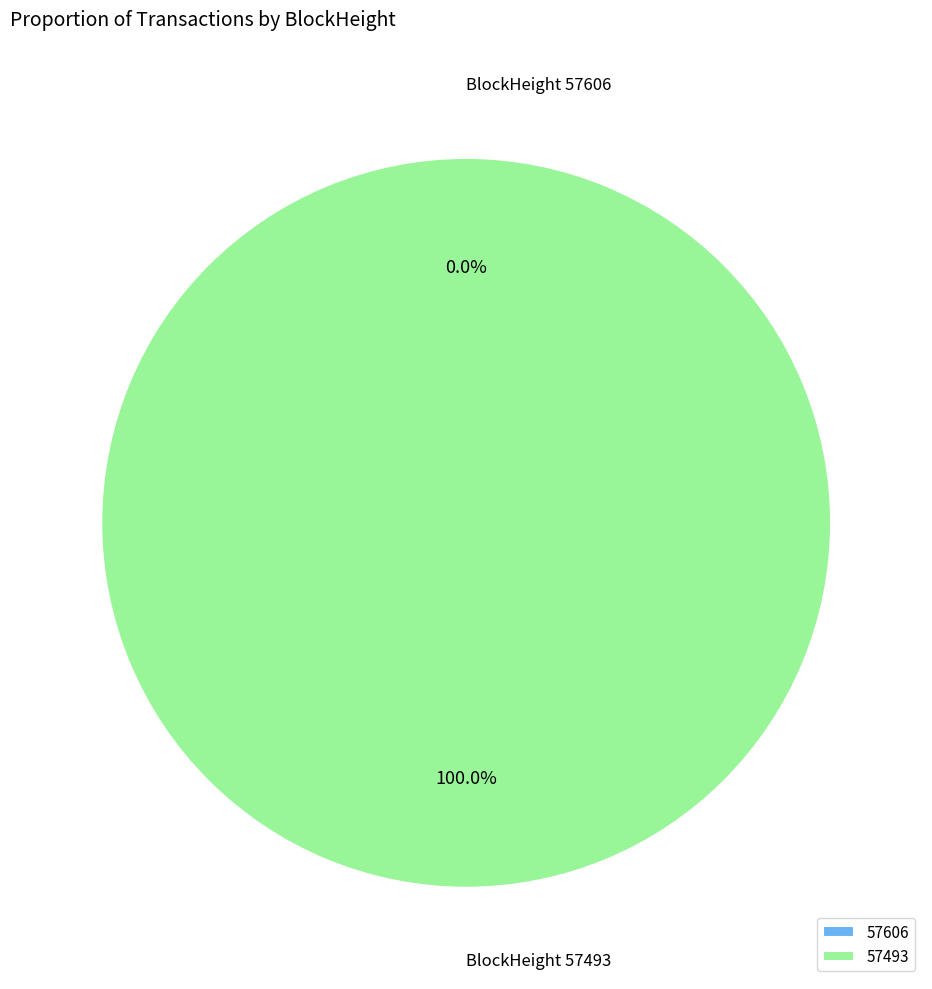

Rank the categories by value from highest to lowest.

57493, 57606